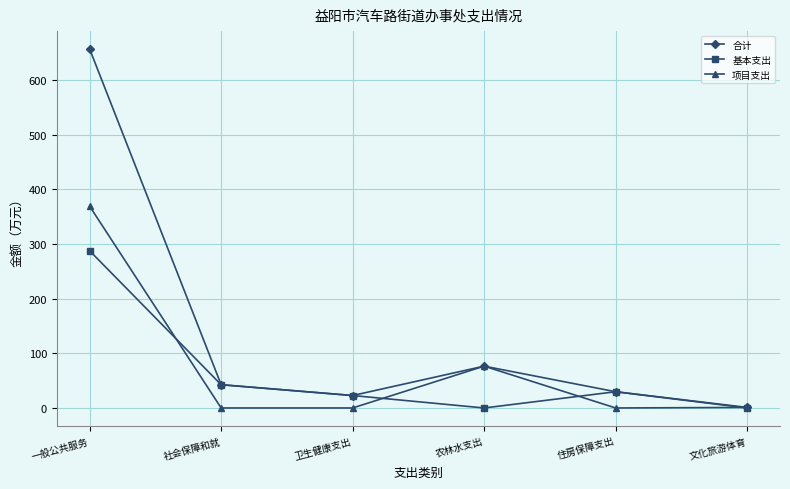

What is the total value across all series at 卫生健康支出?

45.6